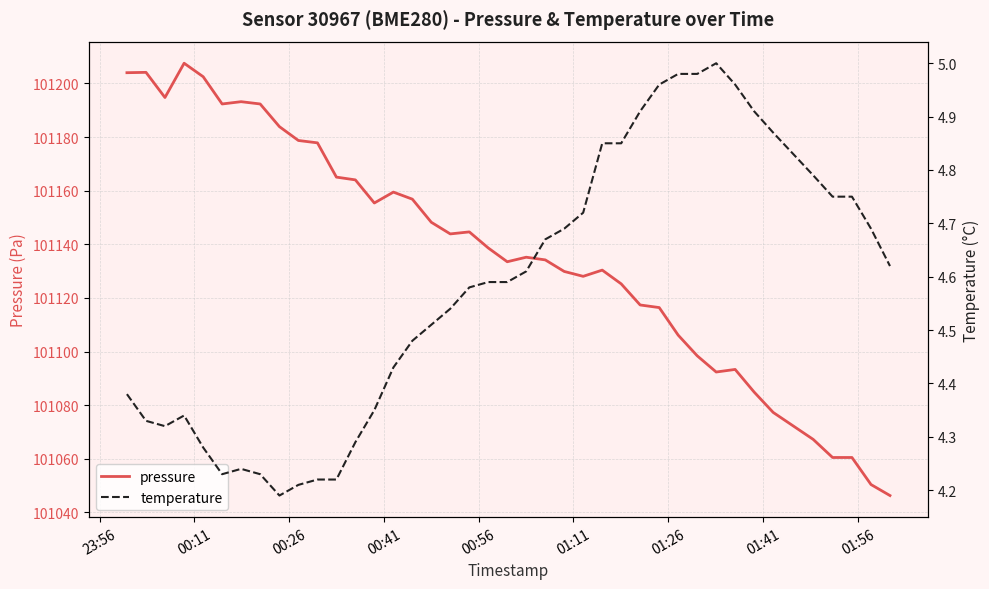

What is the lowest value of the pressure series?

101046.3